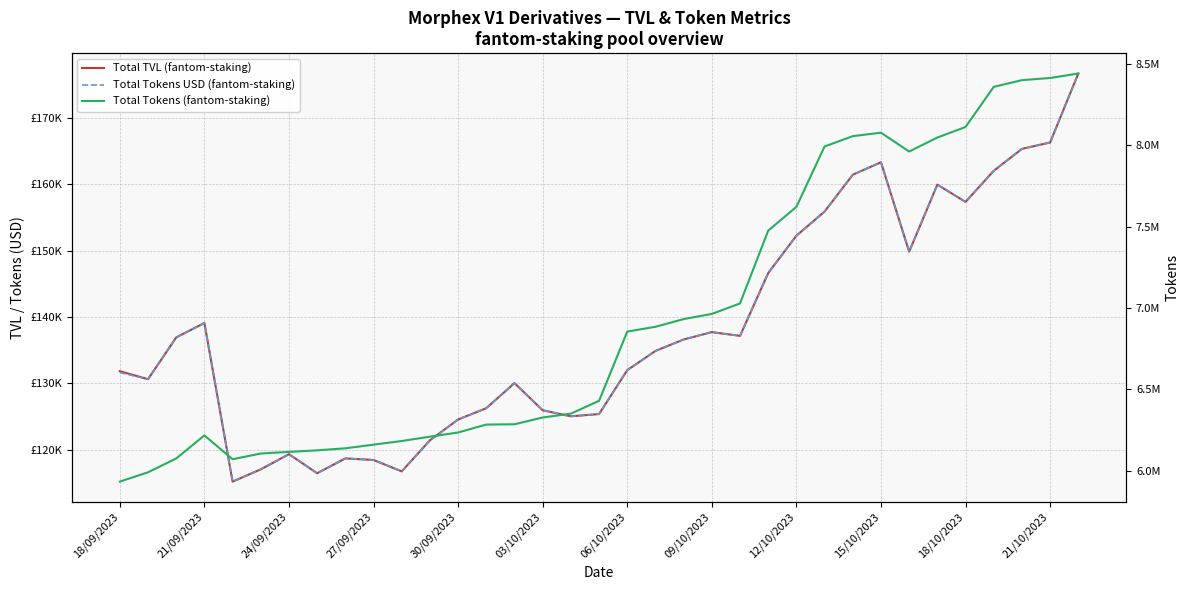

True or false: Total TVL (fantom-staking) and Total Tokens USD (fantom-staking) cross at least once.

False